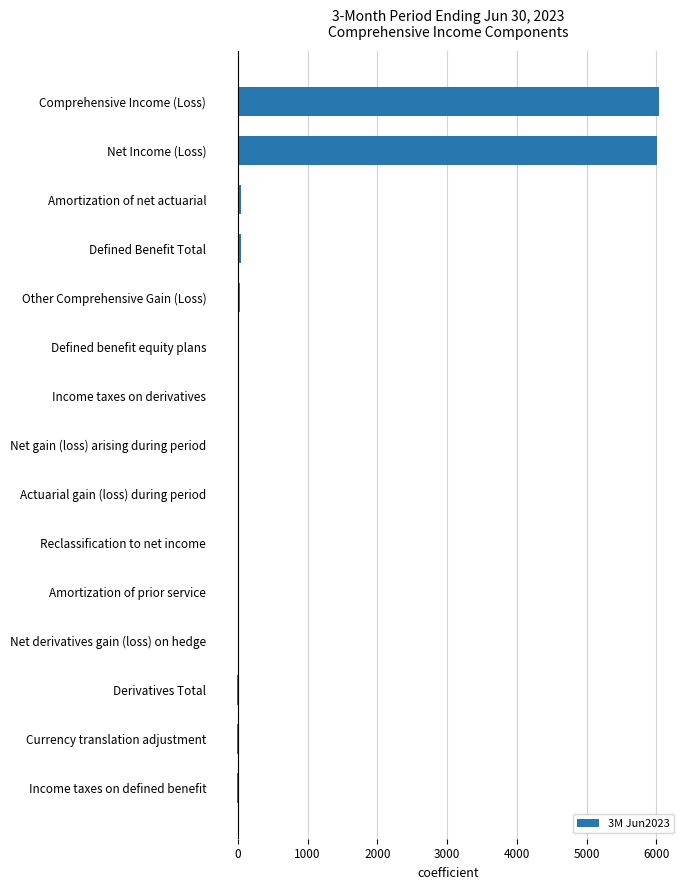

Count the number of categories in the chart.

15